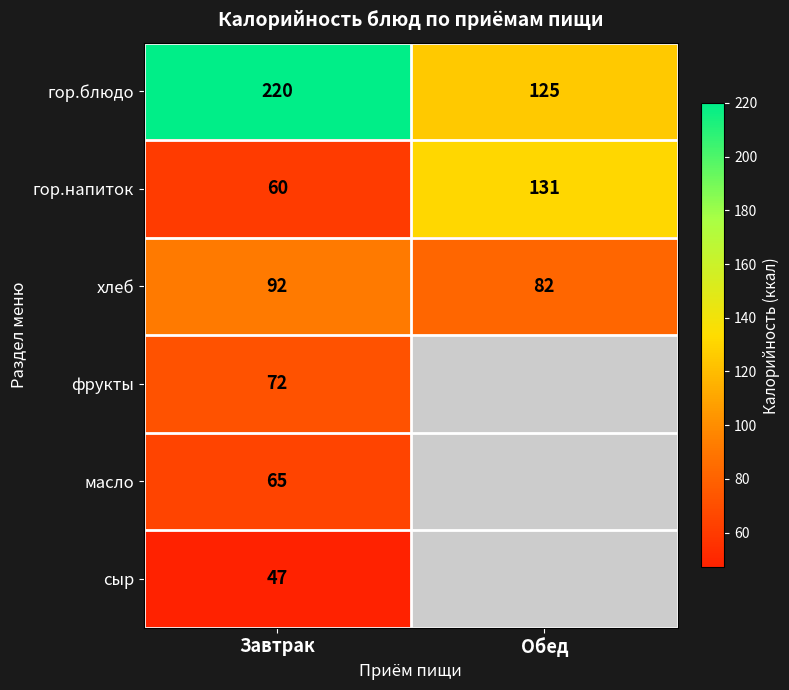

What is the difference between the highest and lowest values at Завтрак?

173